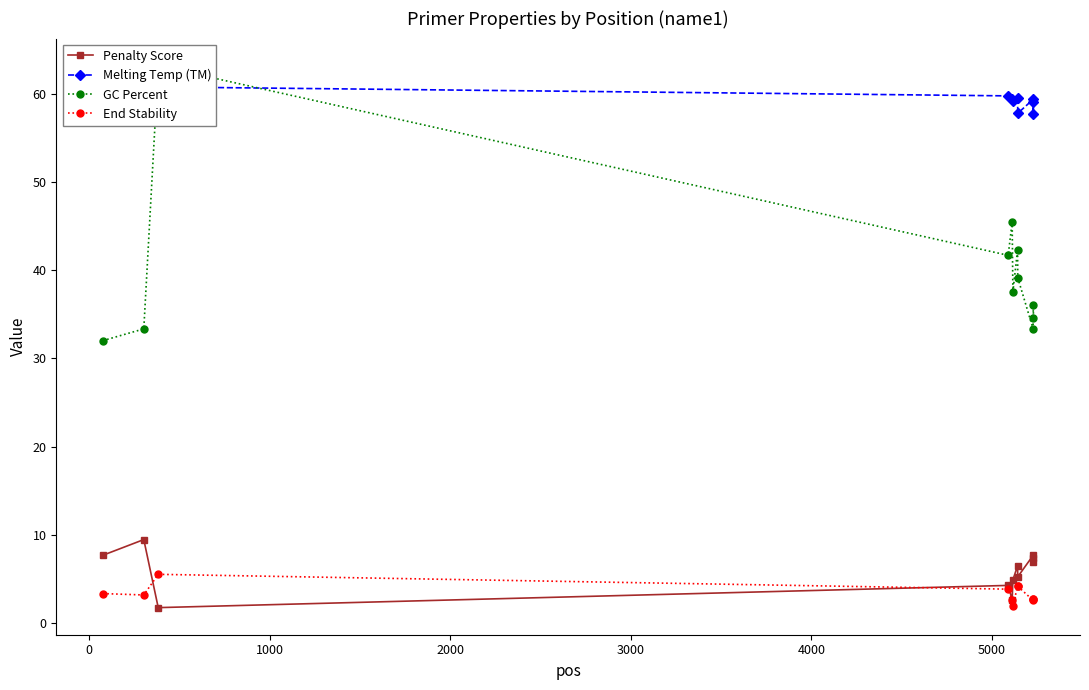

What is the maximum value for End Stability?

5.5